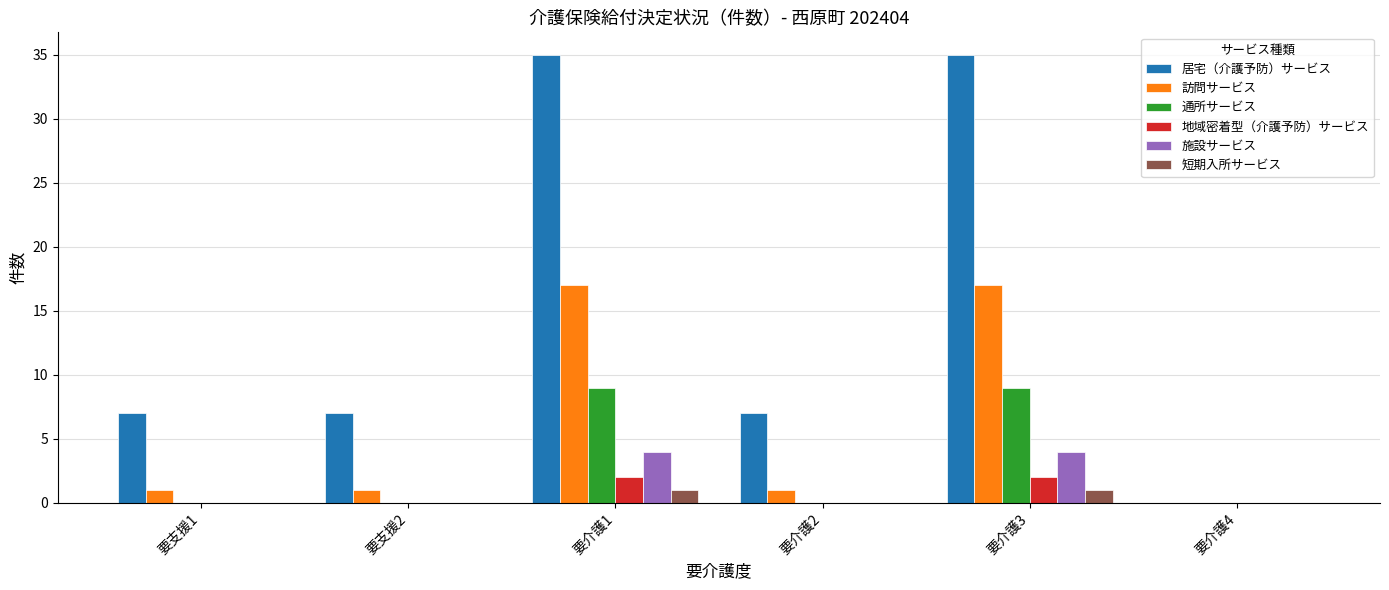

Which series has the largest total across all categories?

居宅（介護予防）サービス